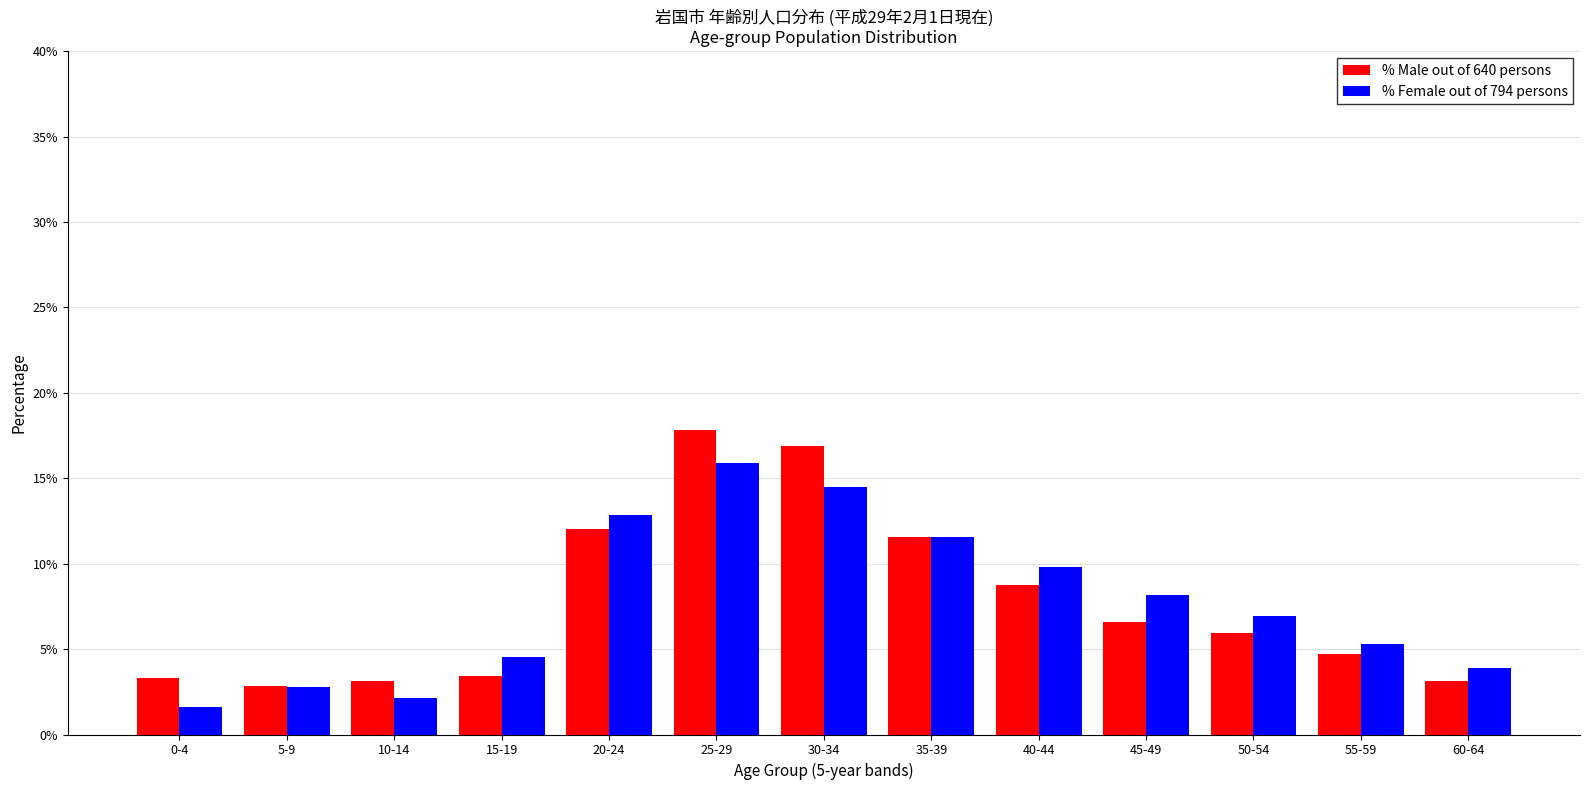

What is the average value of the % Female out of 794 persons series?

7.7